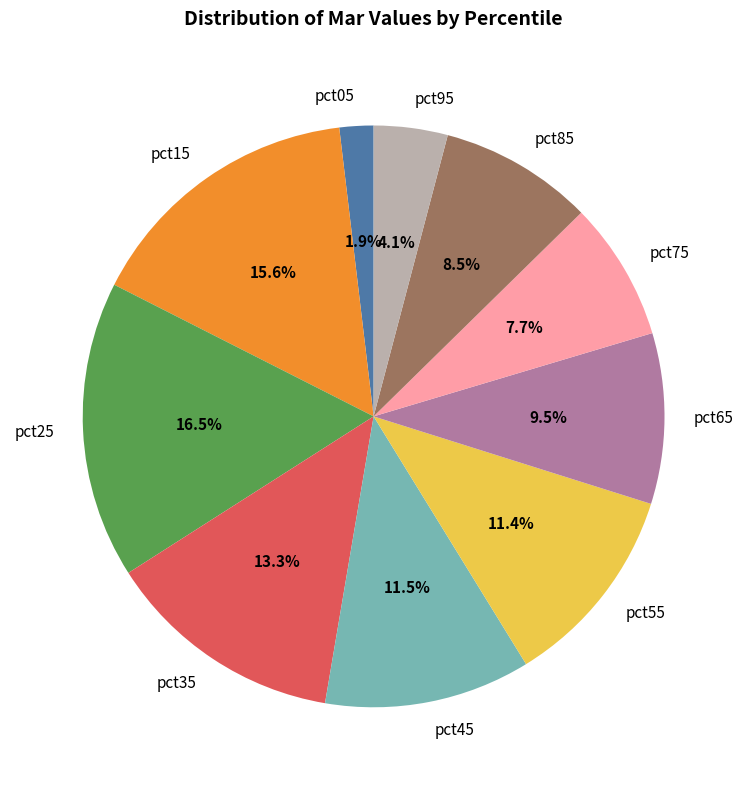

What is the largest slice in the pie chart?

pct25